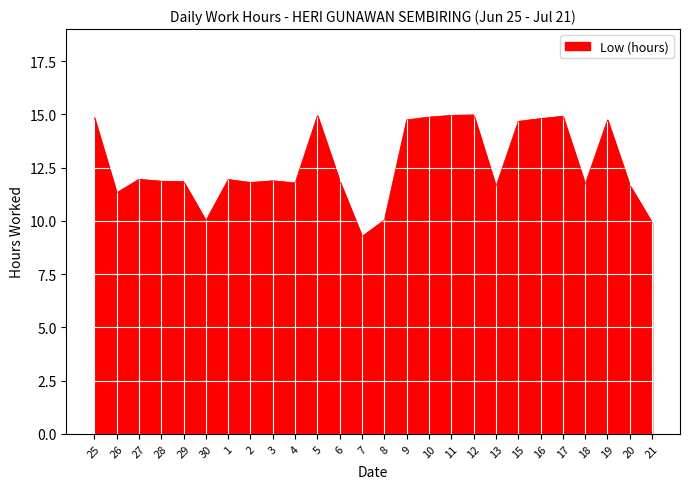

Does the chart display data point markers on the line(s)?

No